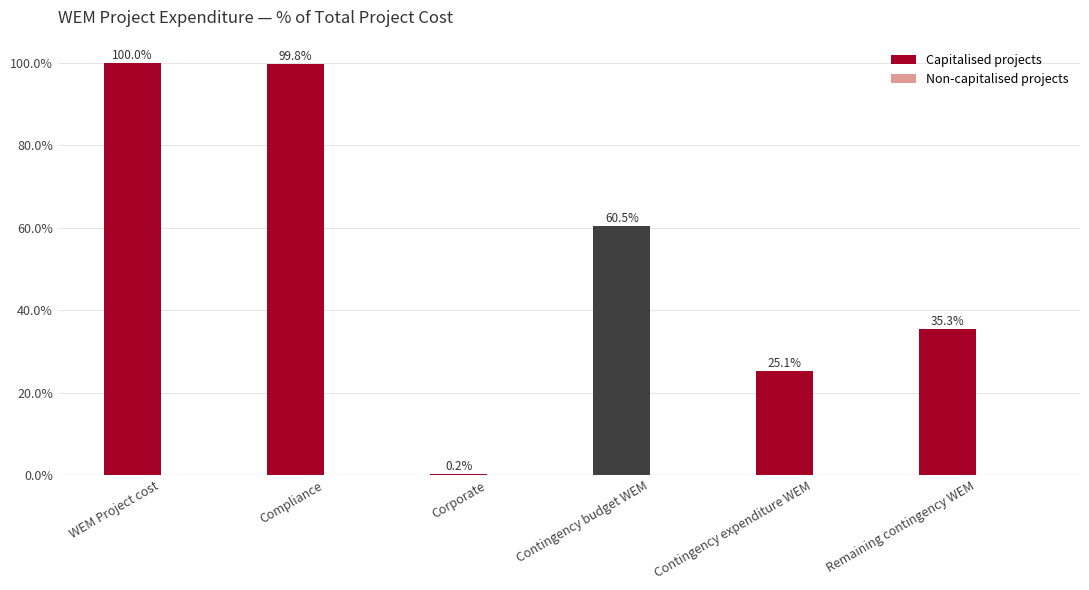

Between Contingency budget WEM and Remaining contingency WEM, which is larger?

Contingency budget WEM